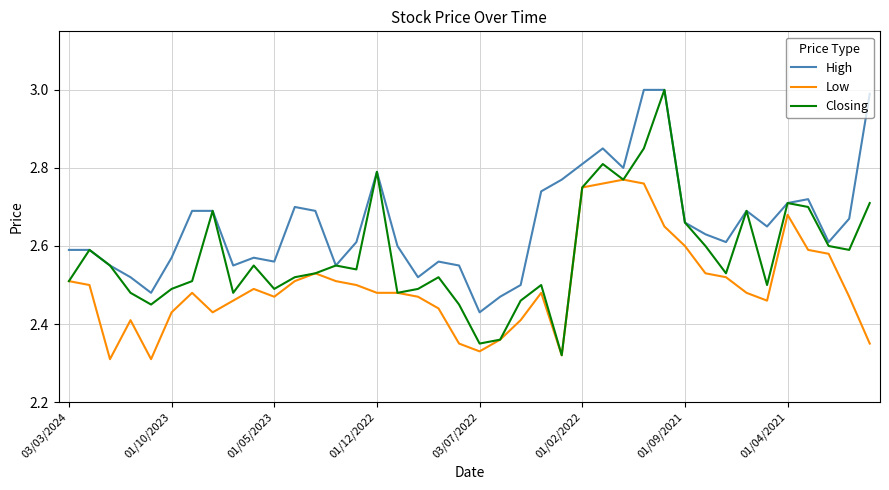

True or false: Low and High cross at least once.

False